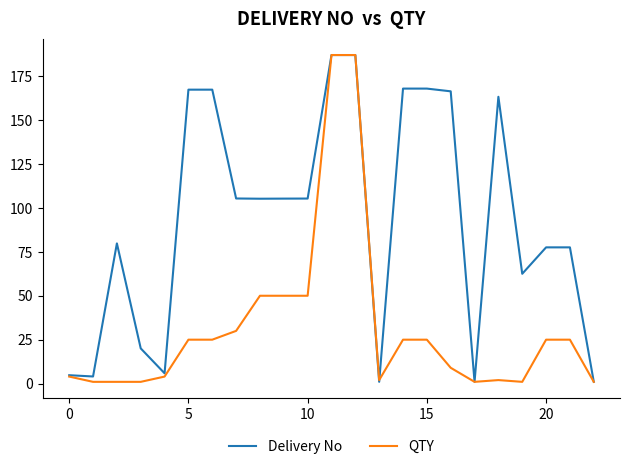

Which series has the largest total across all categories?

Delivery No